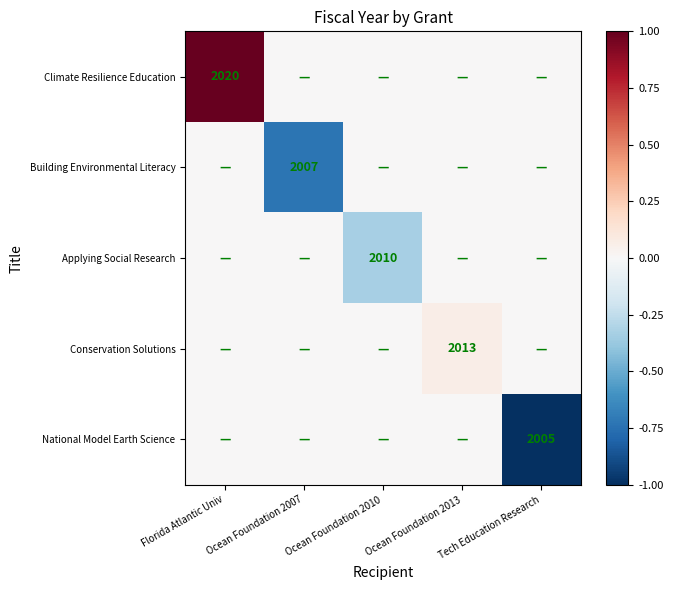

Is the value of Applying Social Research at Ocean Foundation 2010 greater than the value of Conservation Solutions at Ocean Foundation 2013?

No